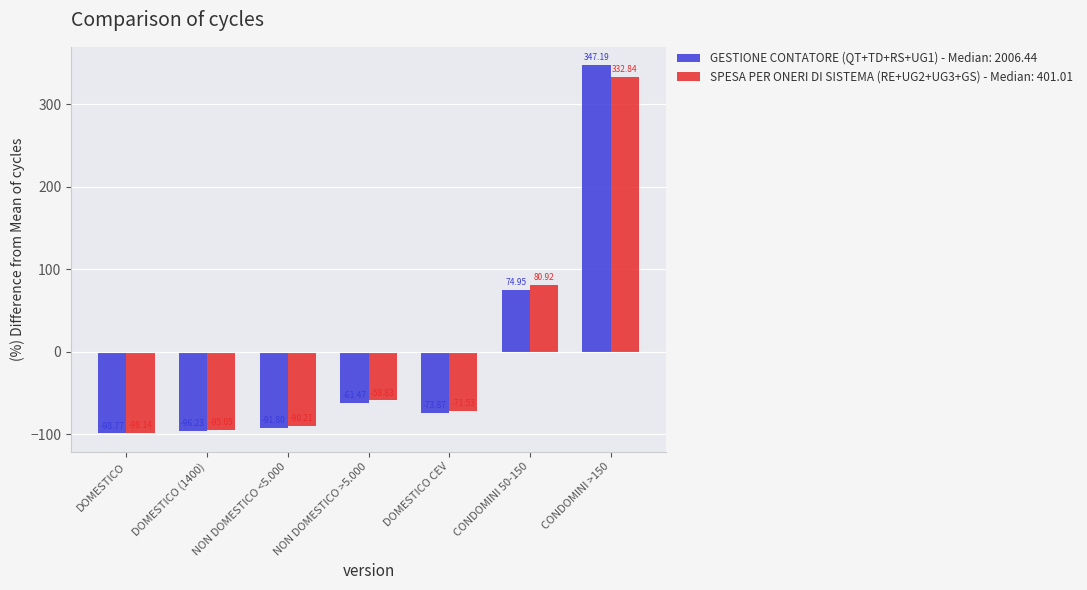

List the series in order of their peak value, lowest first.

SPESA PER ONERI DI SISTEMA (RE+UG2+UG3+GS) - Median: 401.01, GESTIONE CONTATORE (QT+TD+RS+UG1) - Median: 2006.44